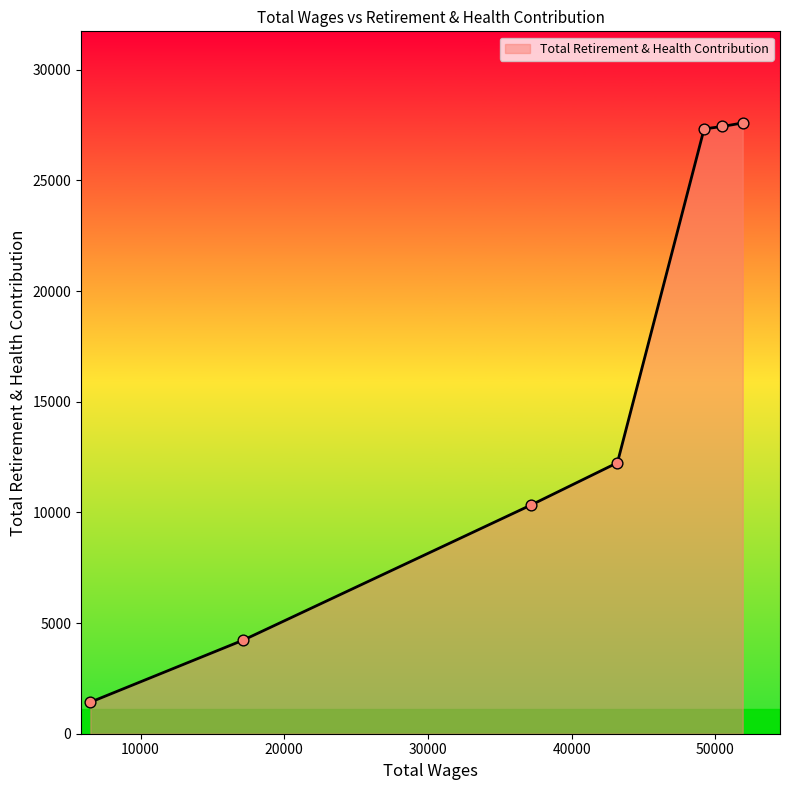

What is the ratio of the value at 17152.0 to the value at 37202.0?

0.4